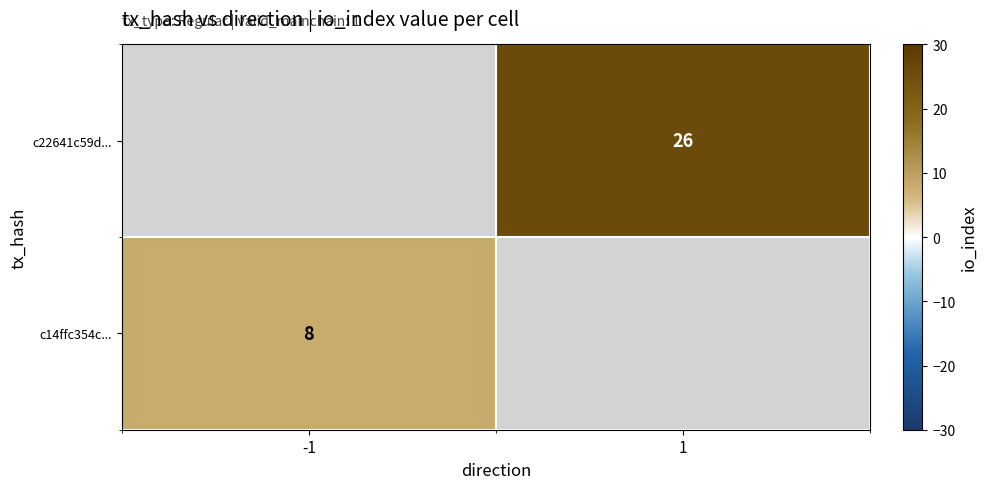

True or false: c22641c59d... has a value of 38 at 1.

False